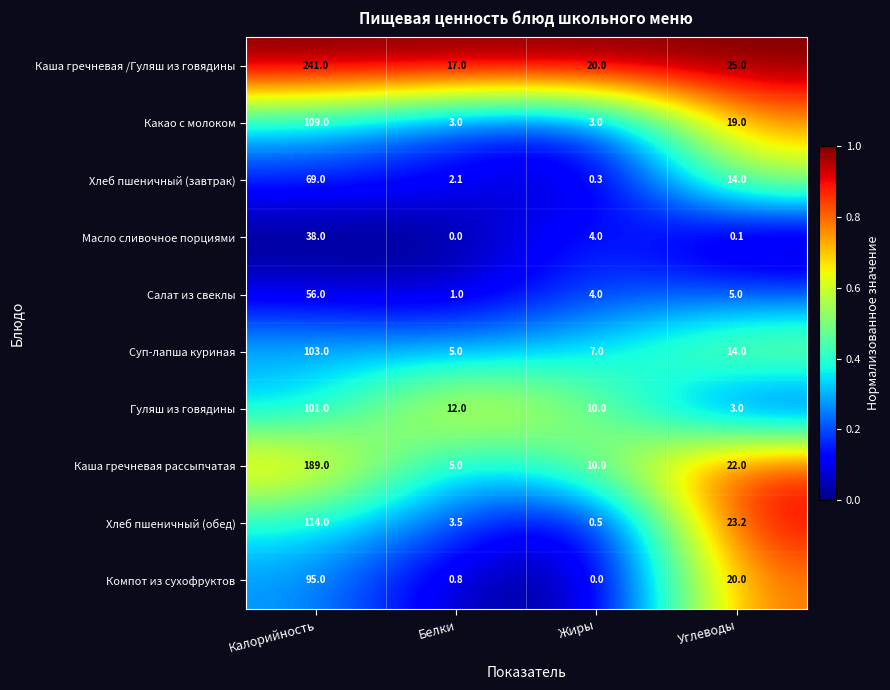

What is the difference between the Суп-лапша куриная values at Углеводы and Жиры?

7.0